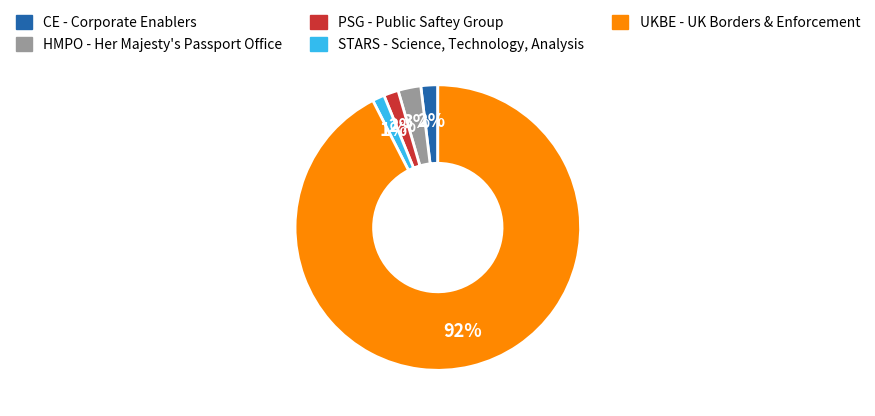

To the nearest percent, what is the difference between the STARS - Science, Technology, Analysis and UKBE - UK Borders & Enforcement slice percentages?

91%